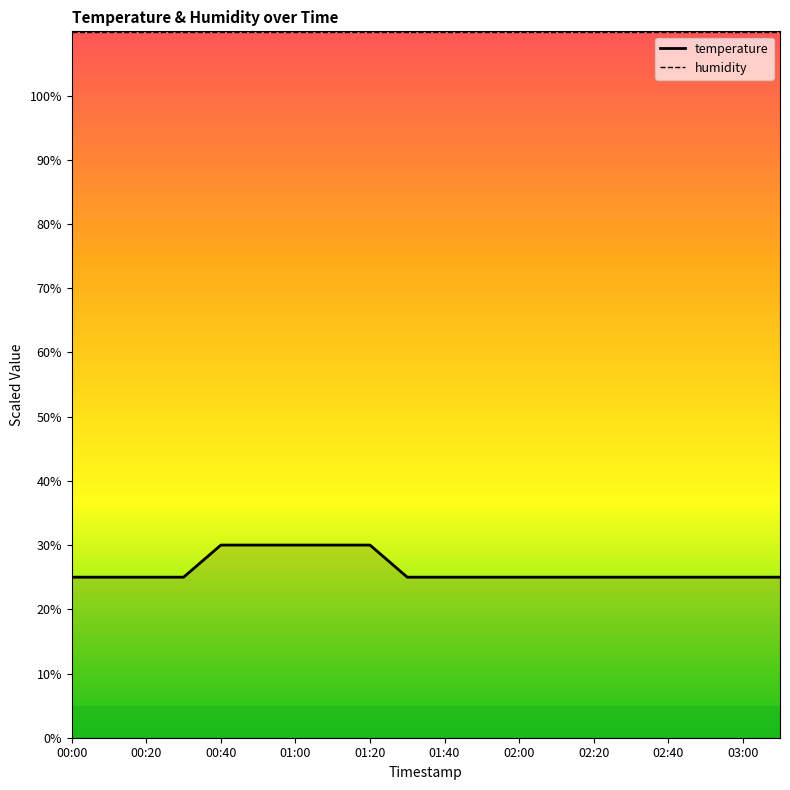

How many lines are shown in the chart?

1